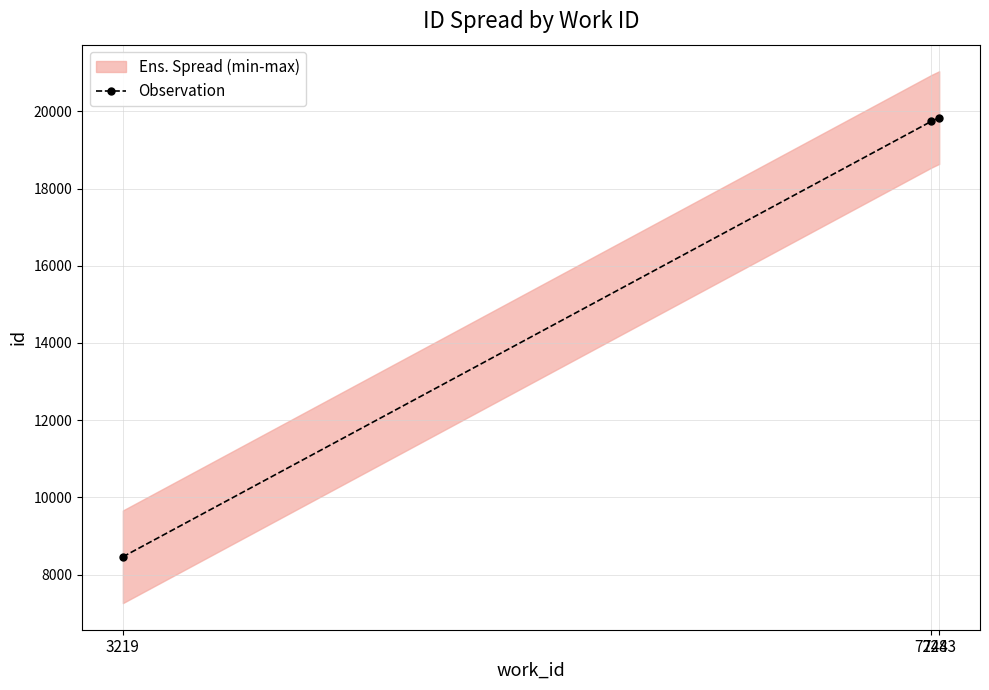

Is it true that the value at 7244 is 4513?

False